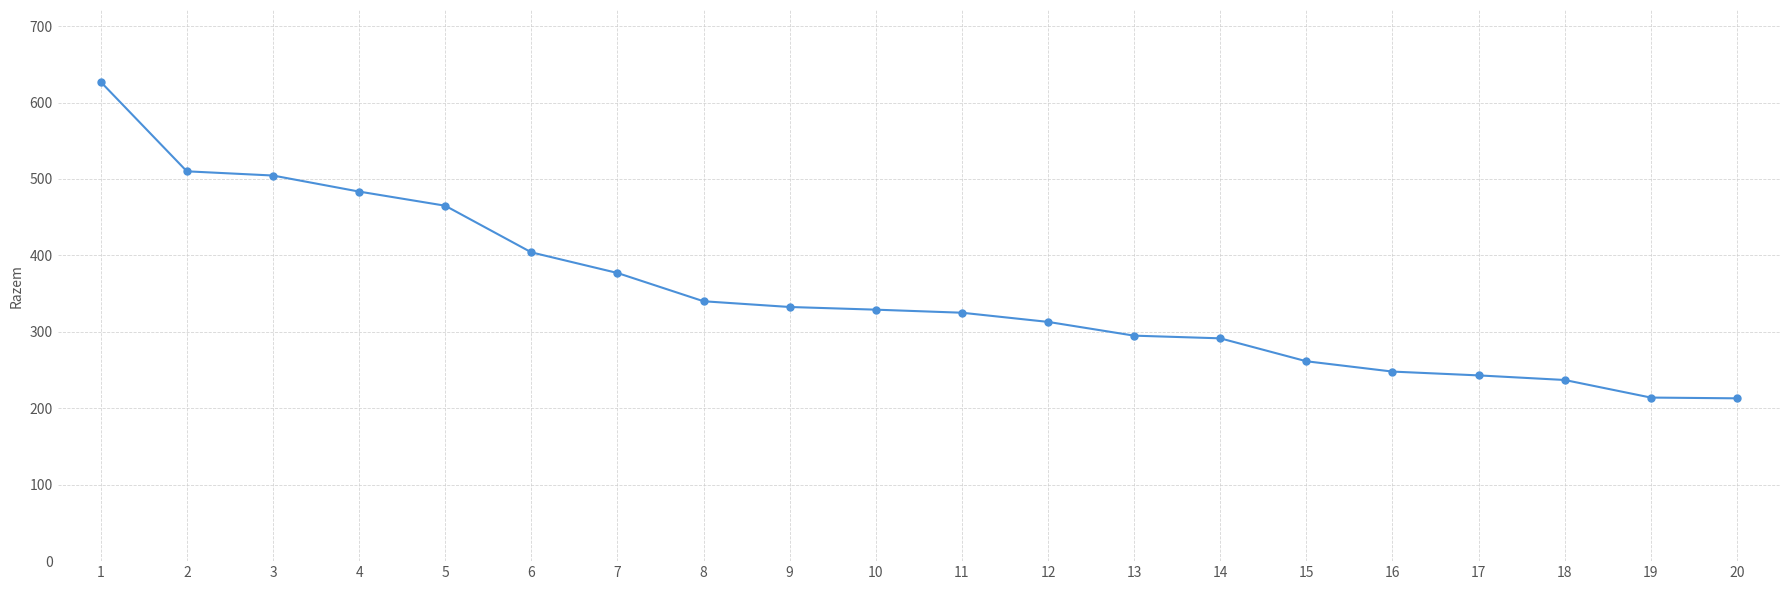

Approximately how many times larger is the value at 19 compared to 6?

0.5